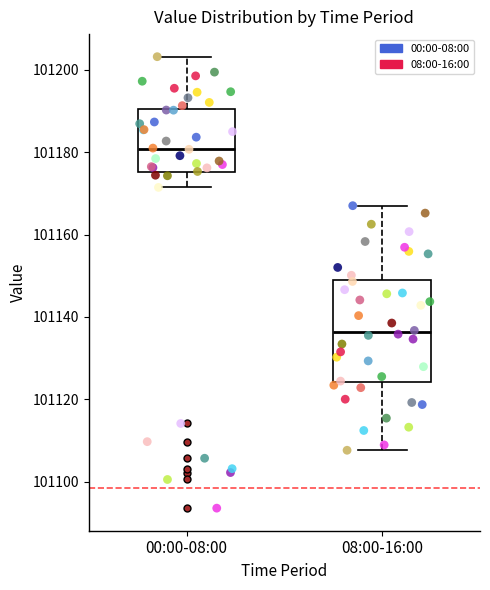

Where does the median line of the box for 00:00-08:00 sit on the y-axis? The values are not printed on the chart, so give them approximately, as read against the axis.

101180